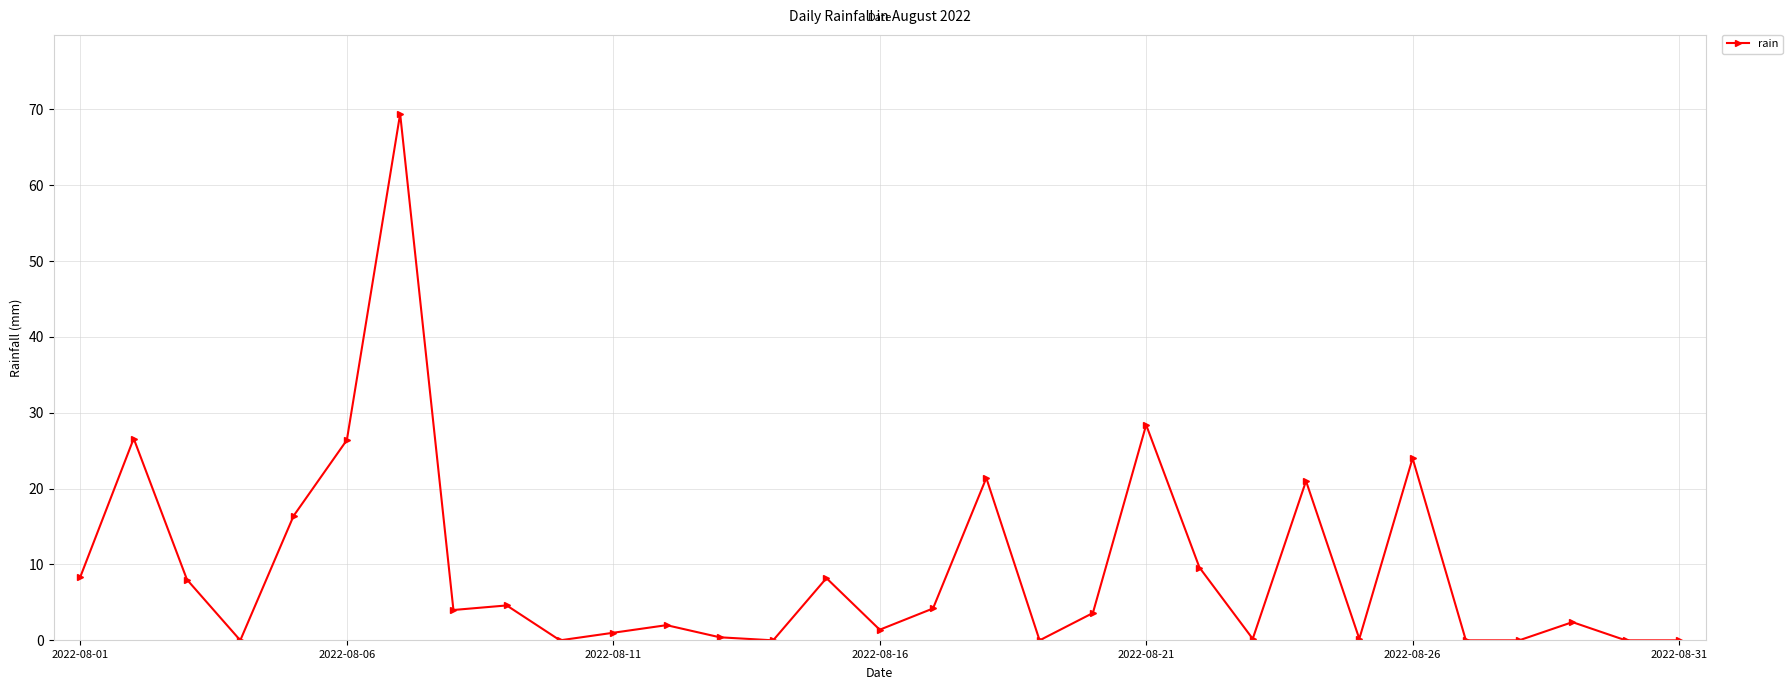

What is the difference between the maximum and minimum values?

69.4